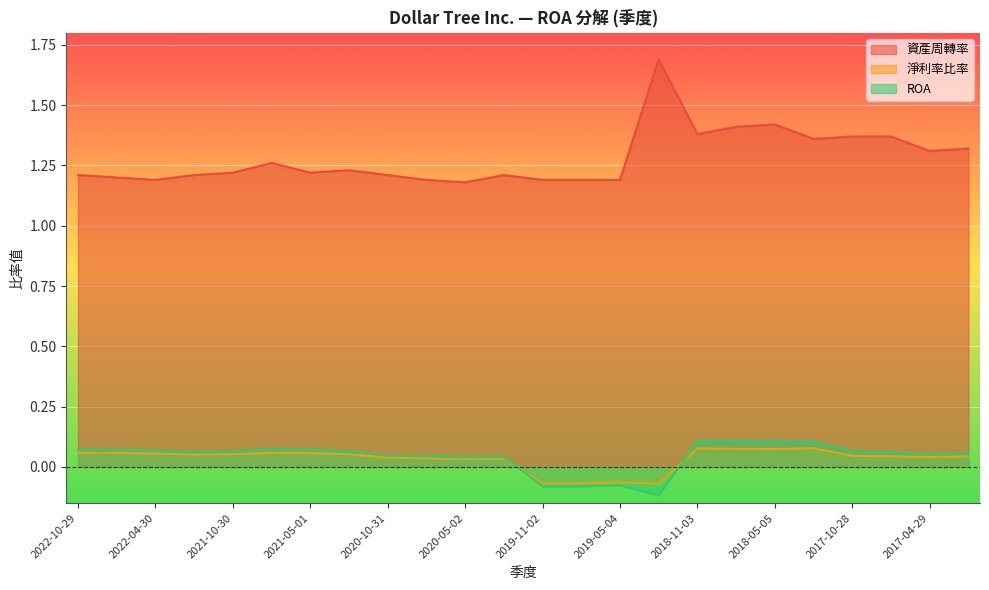

How many interior local valleys does the ROA series have?

5